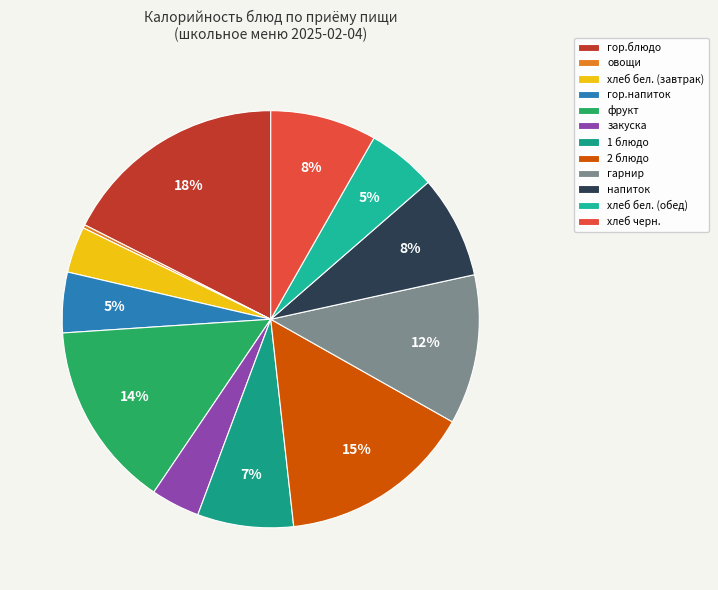

How many slices are in this pie chart?

12